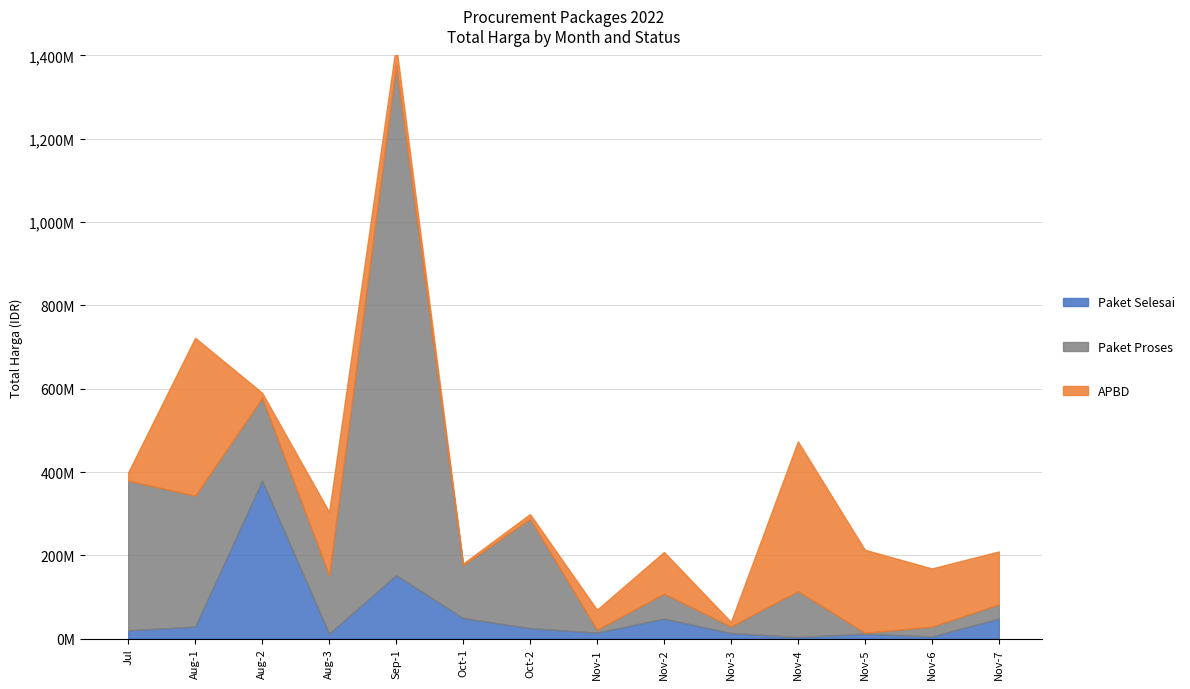

Which series changed the most between 2022-07 and 2022-11?

Paket Proses